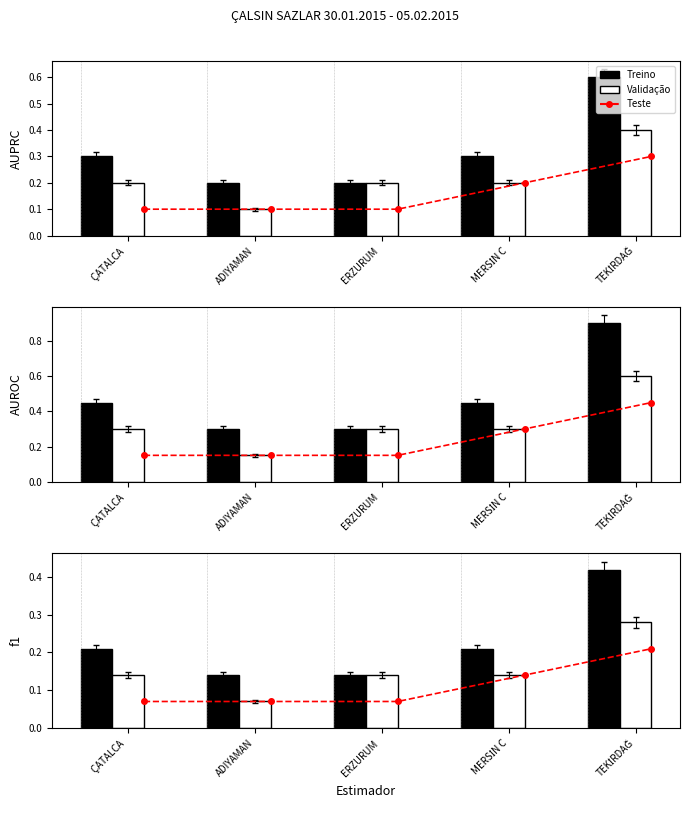

Which series has the largest total across all categories?

Treino